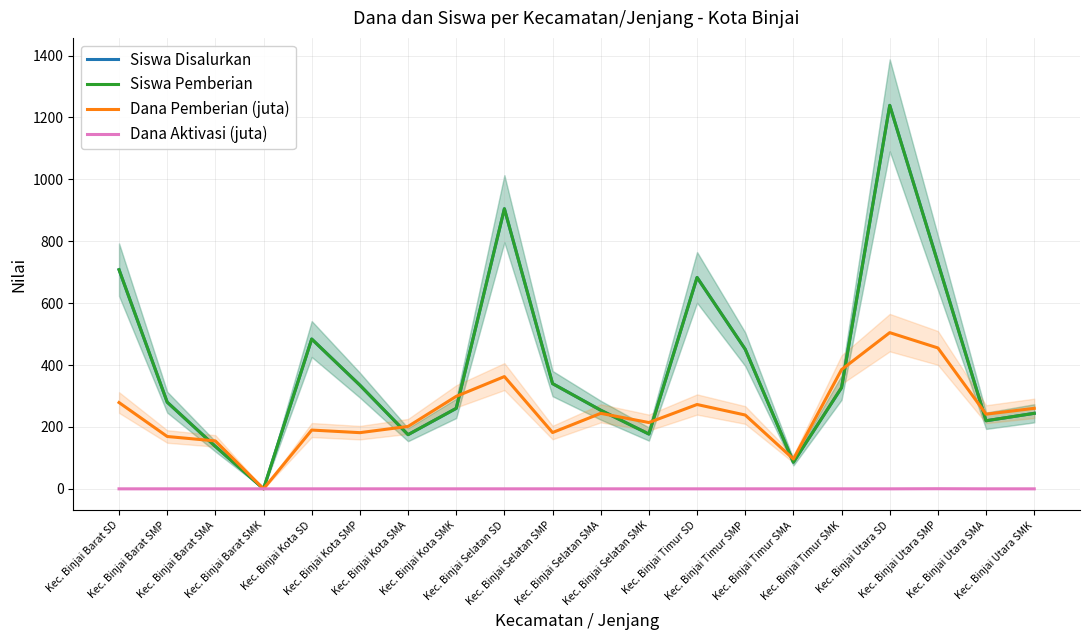

At how many categories does at least one series exceed 1135?

1